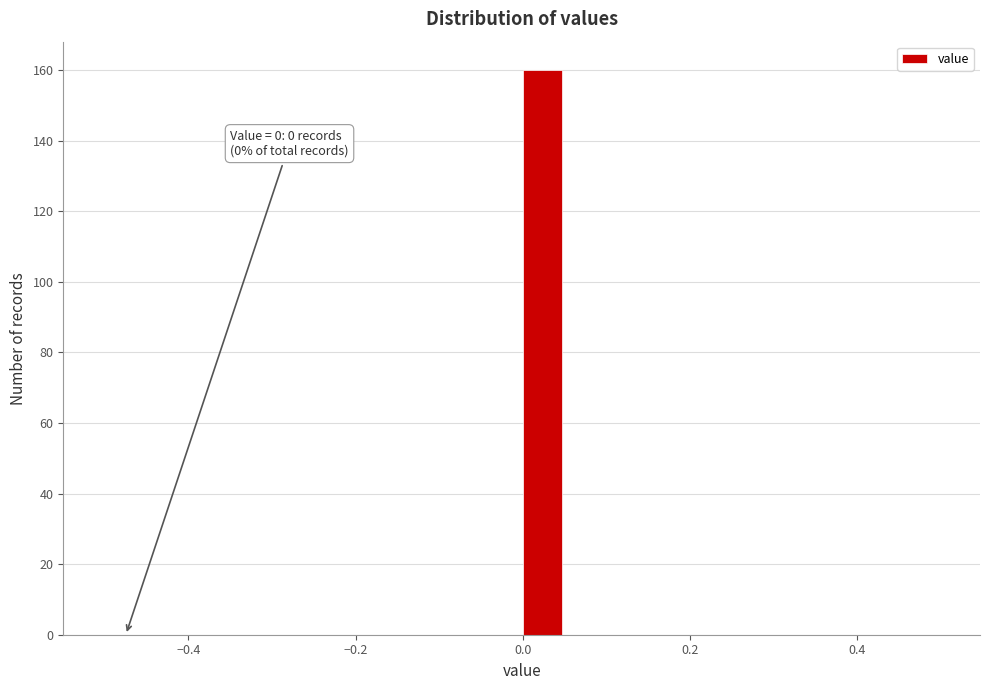

Around what value on the x-axis is the tallest bar? Give the approximate position of its centre, as read against the axis.

0.02